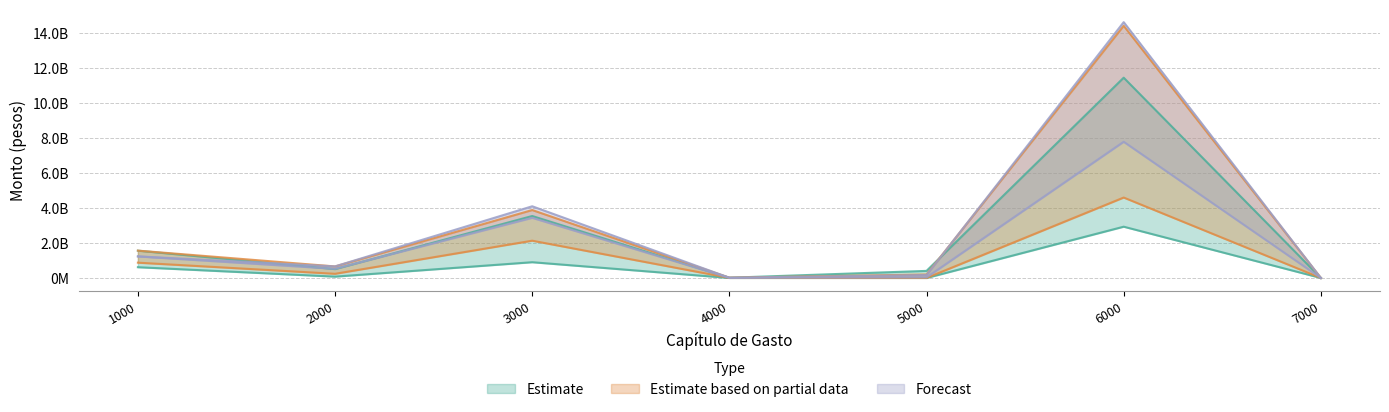

Reading left to right, extract all data points from this chart.

Estimate: 1000=613898789.0	2000=76149004.0	3000=898803876.0	4000=0.0	5000=0.0	6000=2926027357.0	7000=0.0
Estimate based on partial data: 1000=872657096.8	2000=237786055.2	3000=2127256908.3	4000=3435600.0	5000=354881.0	6000=4589951374.7	7000=0.0
Forecast: 1000=1229472104.9	2000=521504701.9	3000=3432363993.0	4000=4691400.0	5000=32694971.1	6000=7773185865.3	7000=0.0